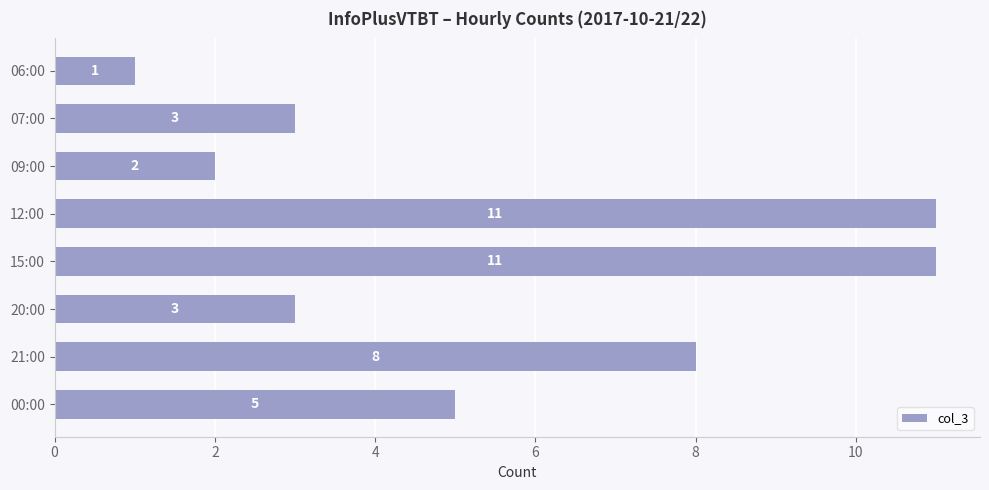

The value at 07:00 is 4. True or false?

False